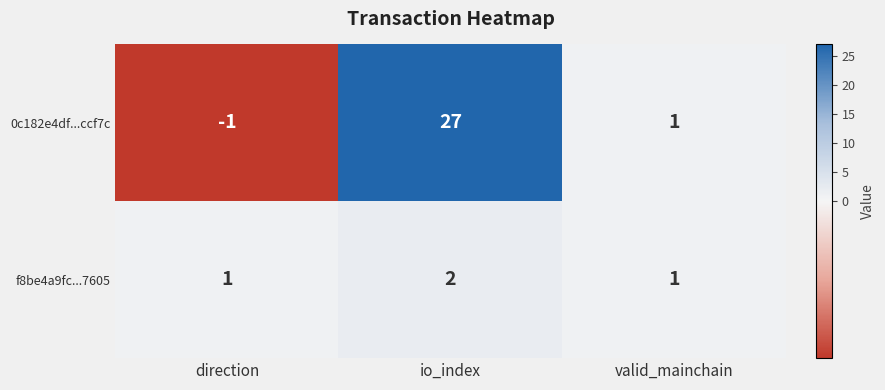

How many series are shown in this chart?

2